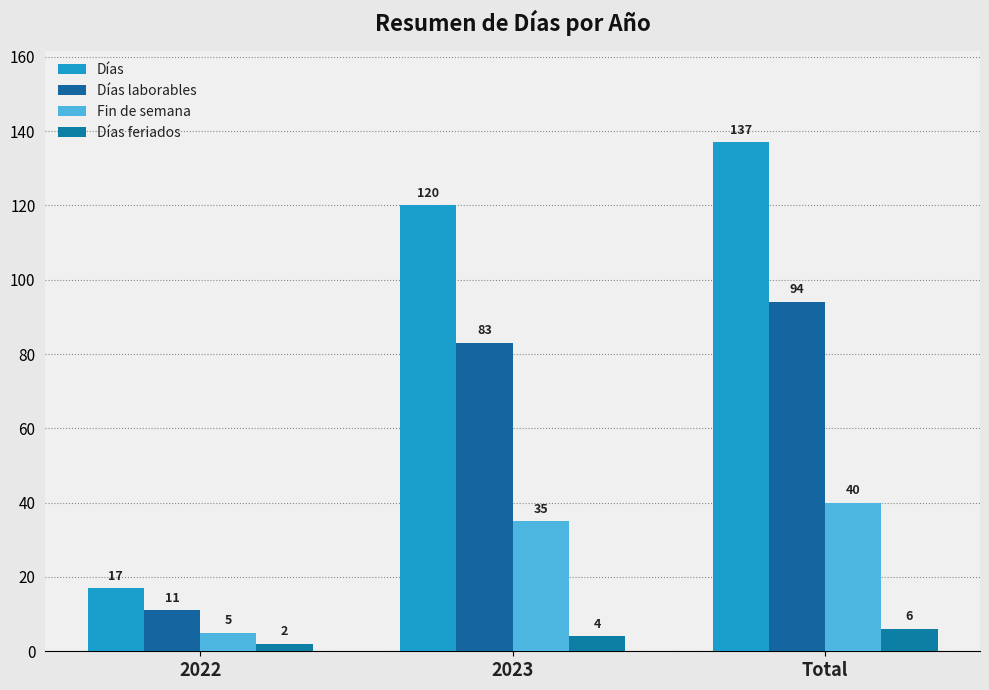

Which series has the largest range (max minus min)?

Días